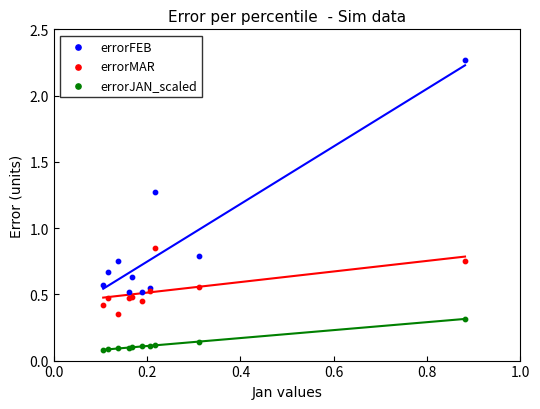

Which series contains the lowest Y value?

errorJAN_scaled